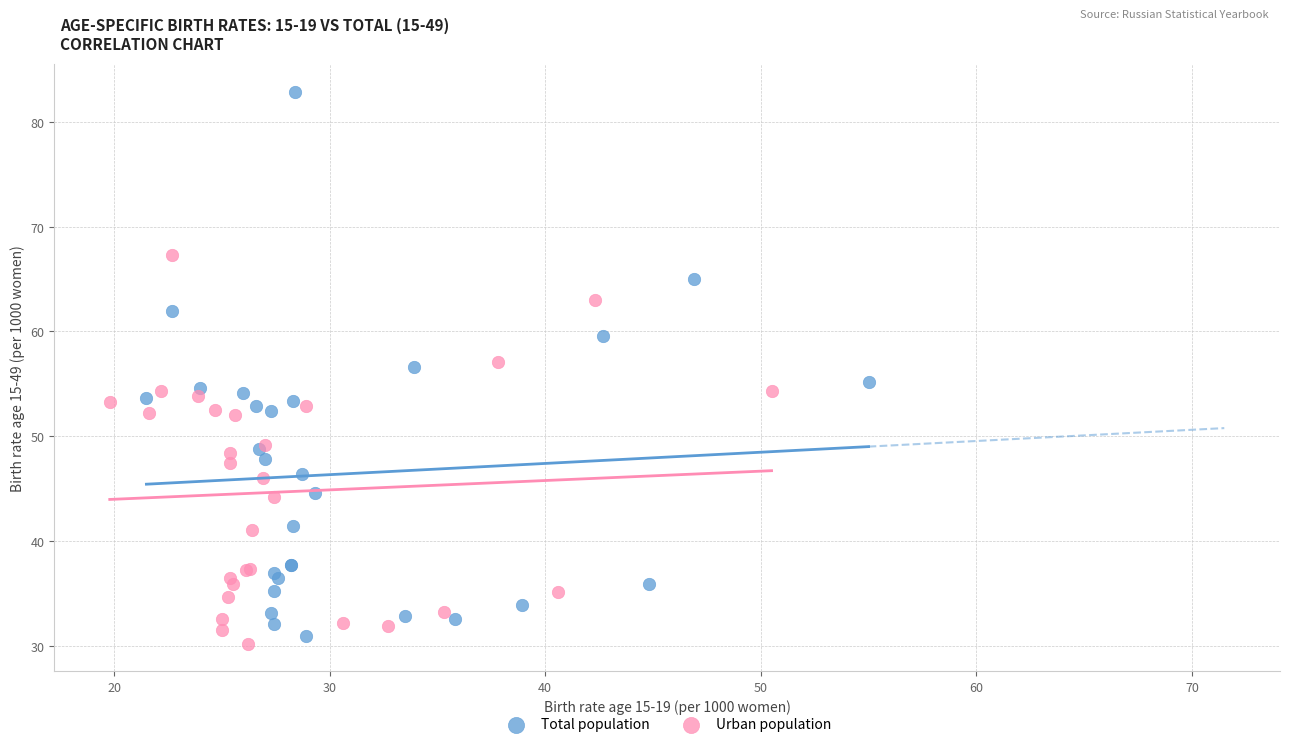

Which series contains the highest Y value?

Total population